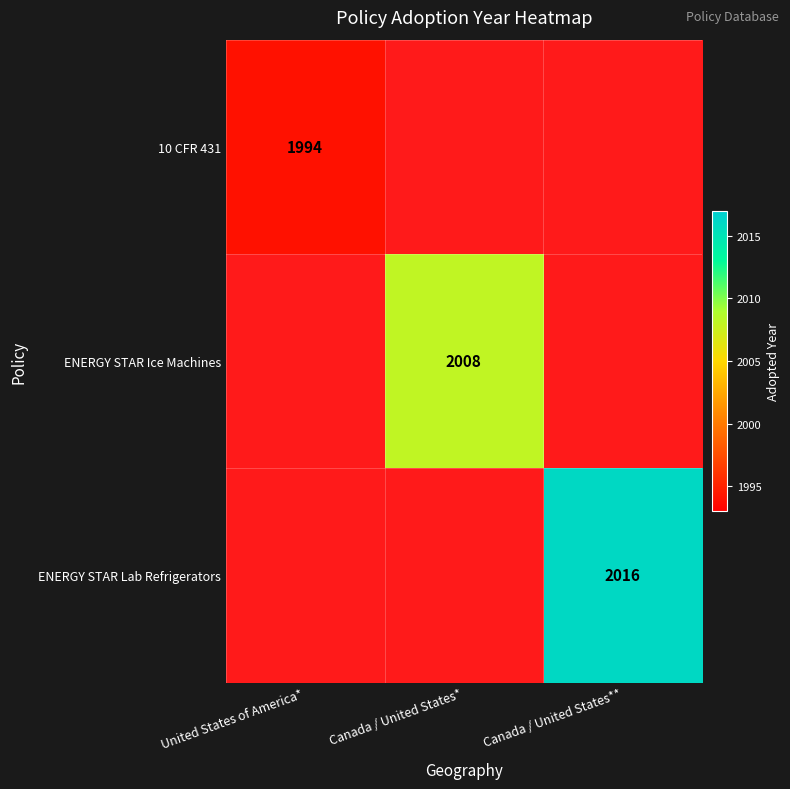

True or false: 10 CFR 431 has a value of 2625.3 at United States of America*.

False